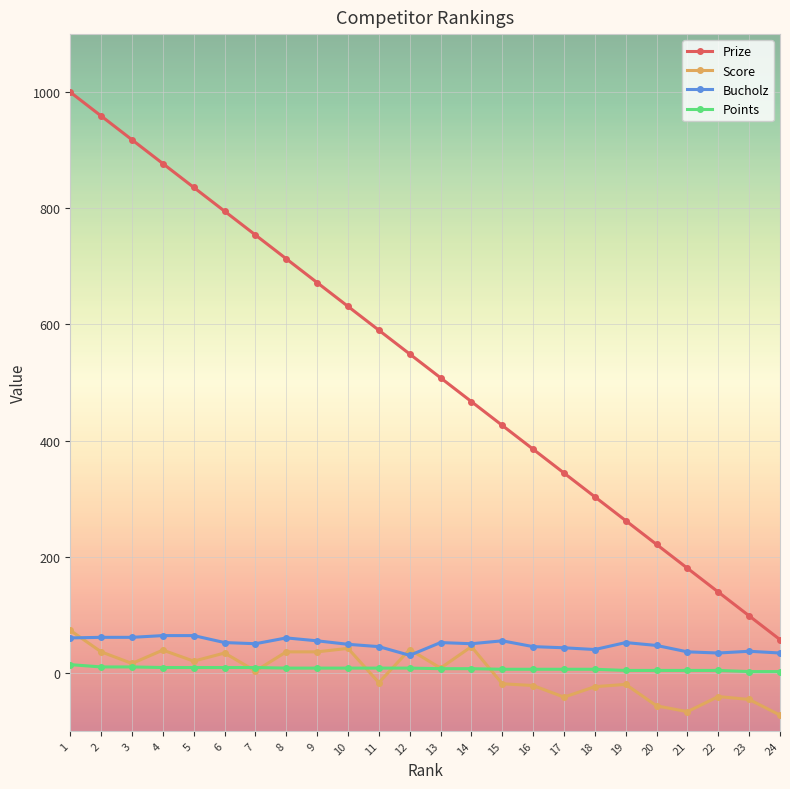

True or false: Points and Prize intersect in this chart.

False